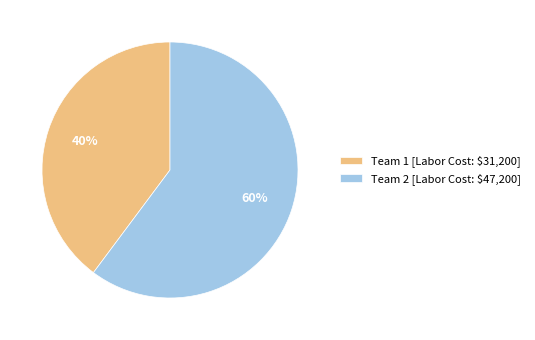

Does any single category account for the majority?

Yes